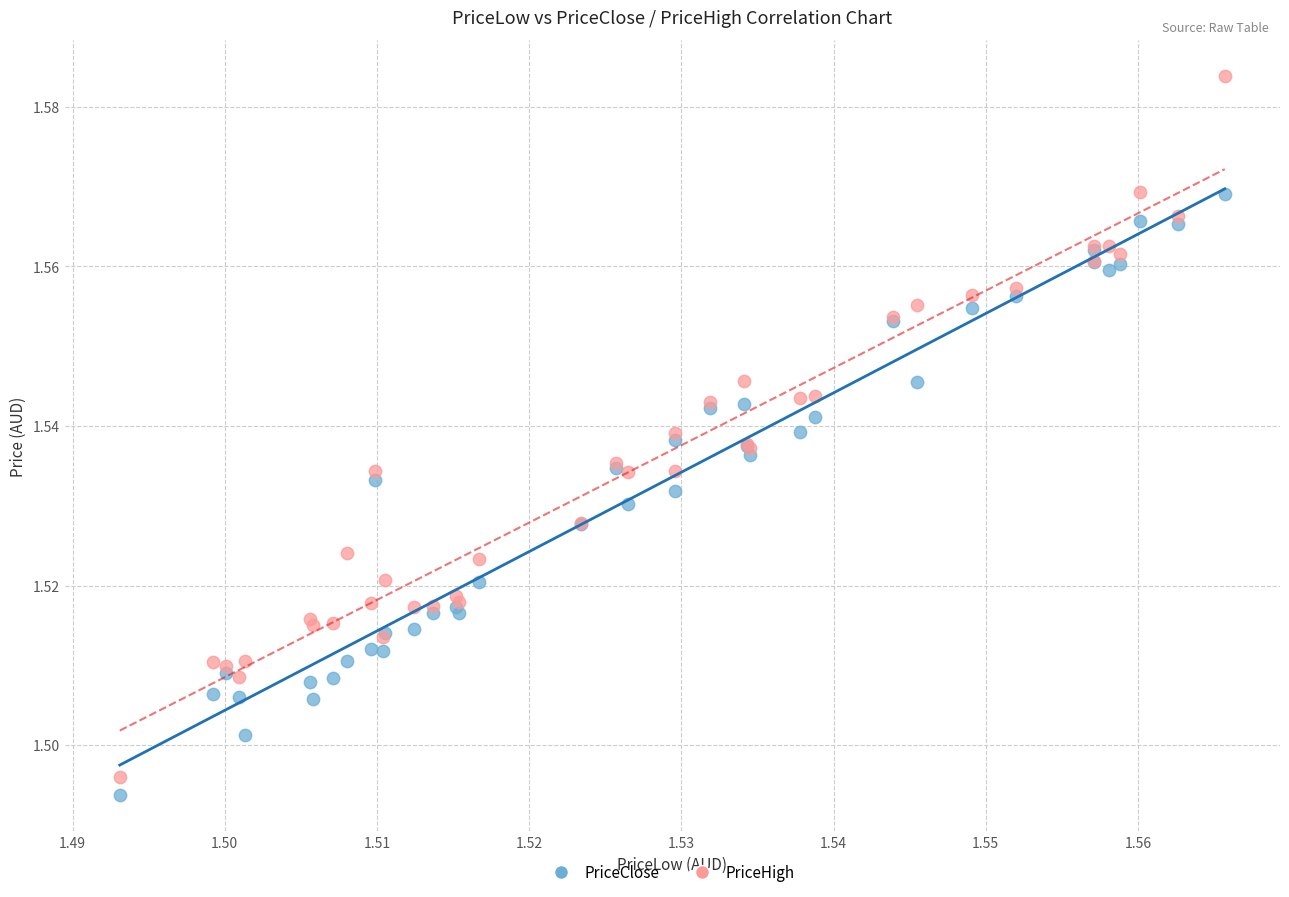

Which series contains the highest Y value?

PriceHigh